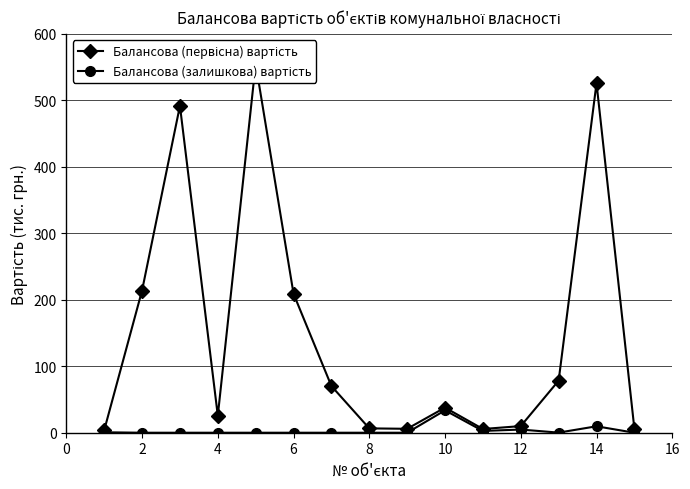

Count the number of data series in this chart.

2